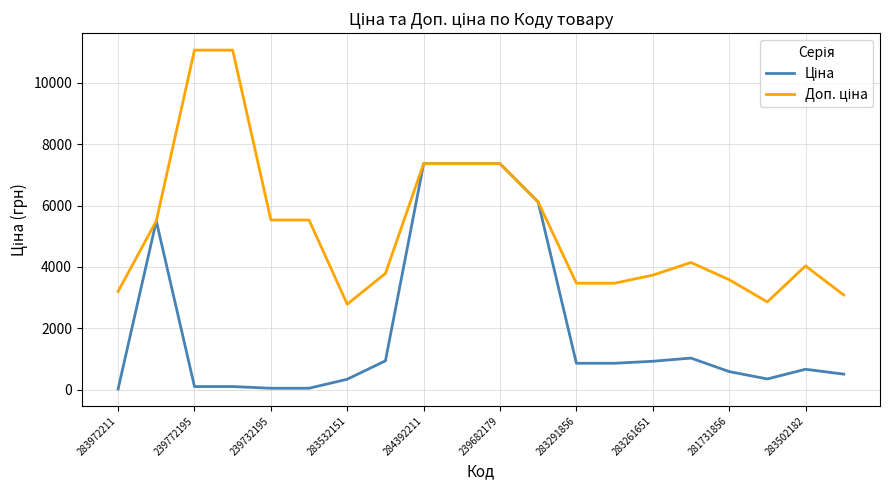

What is the maximum value shown in the chart?

11055.0